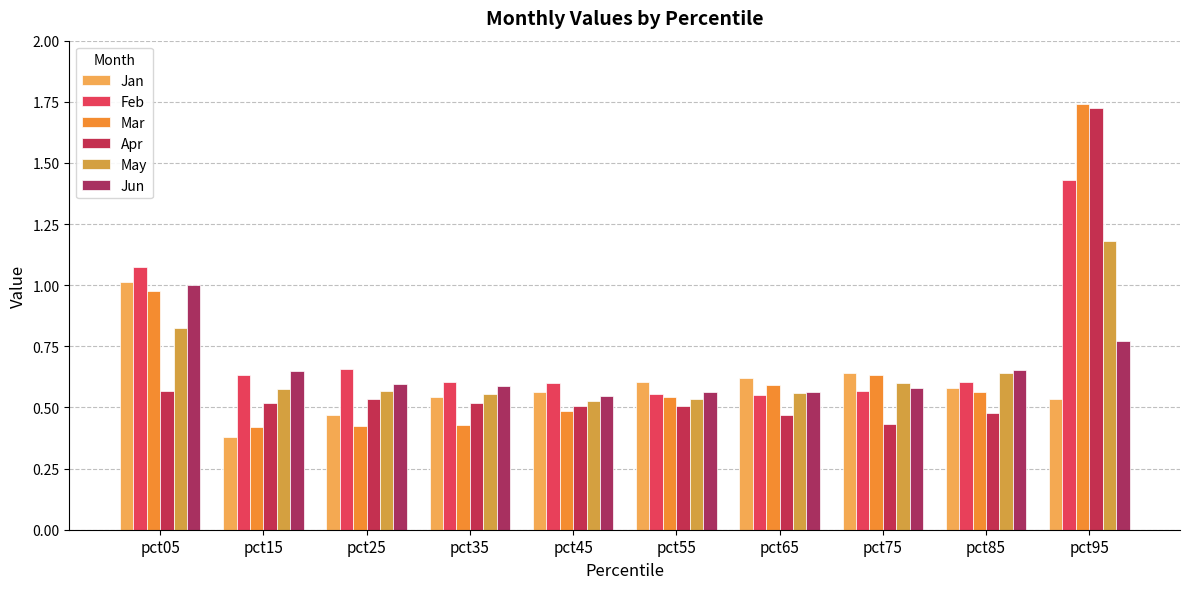

How many distinct data groups are displayed?

6